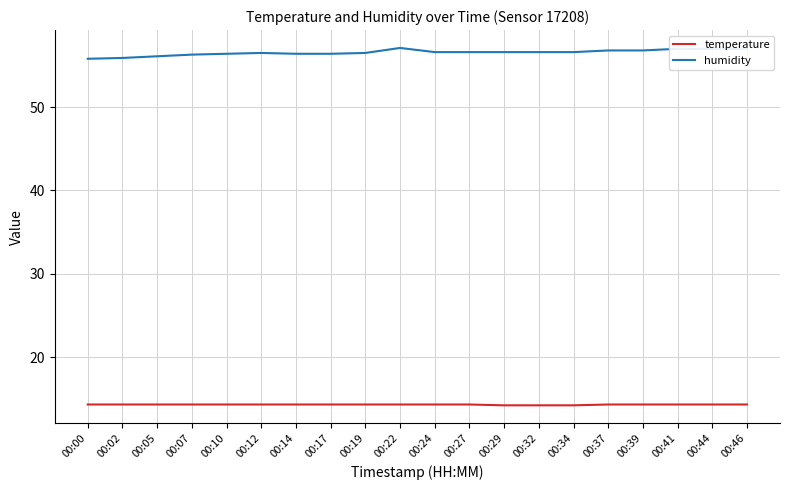

Does the chart have visible grid lines?

Yes